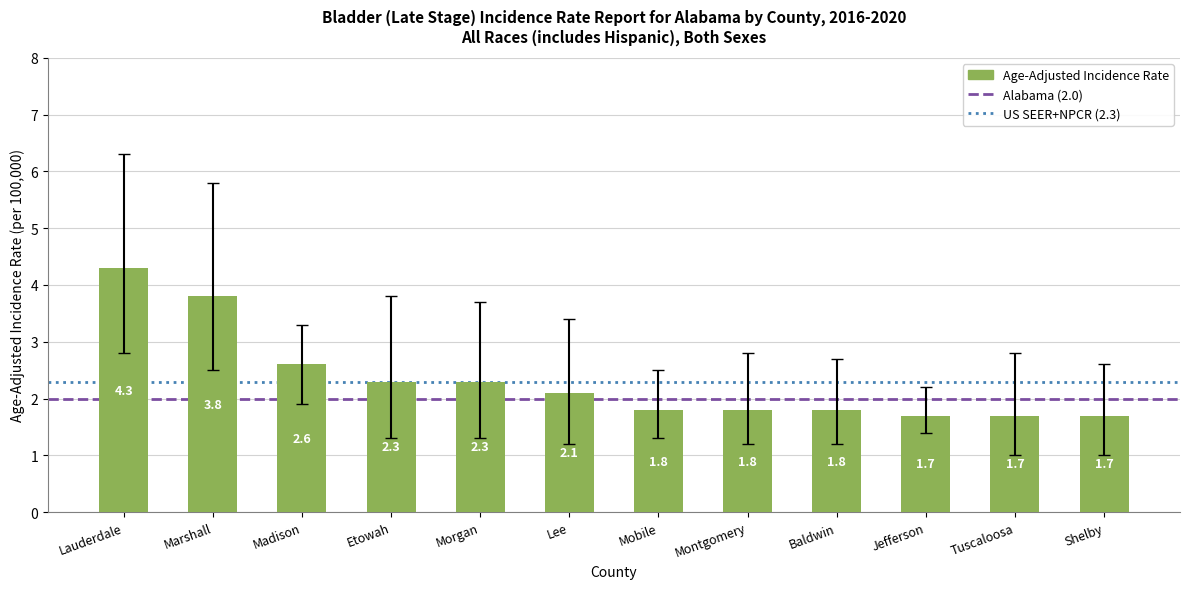

What is the label of the 10th bar from the left?

Jefferson